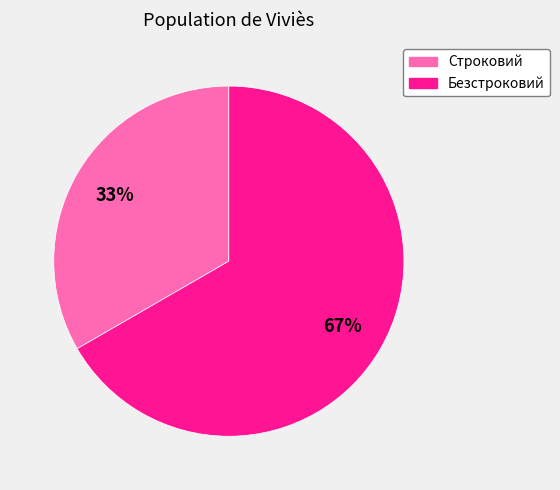

The Строковий slice represents 33% of the pie. True or false?

True